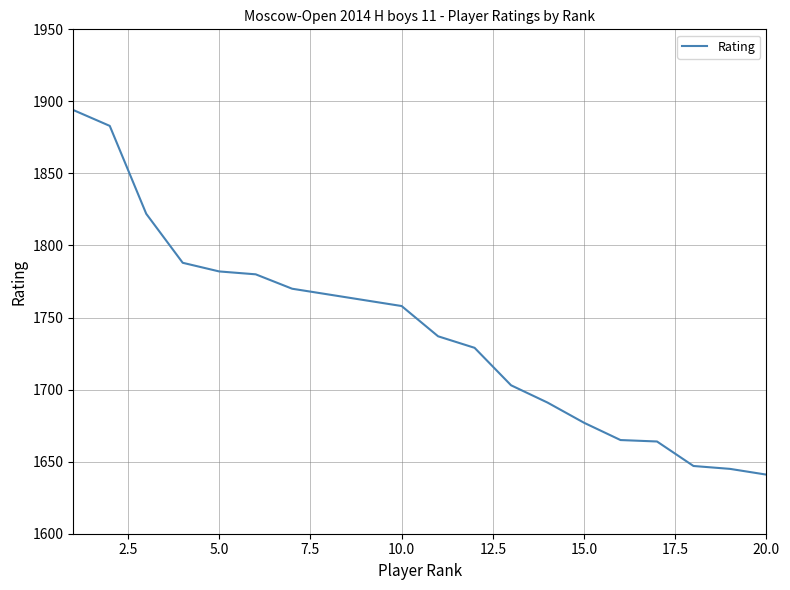

What is the minimum value shown in the chart?

1641